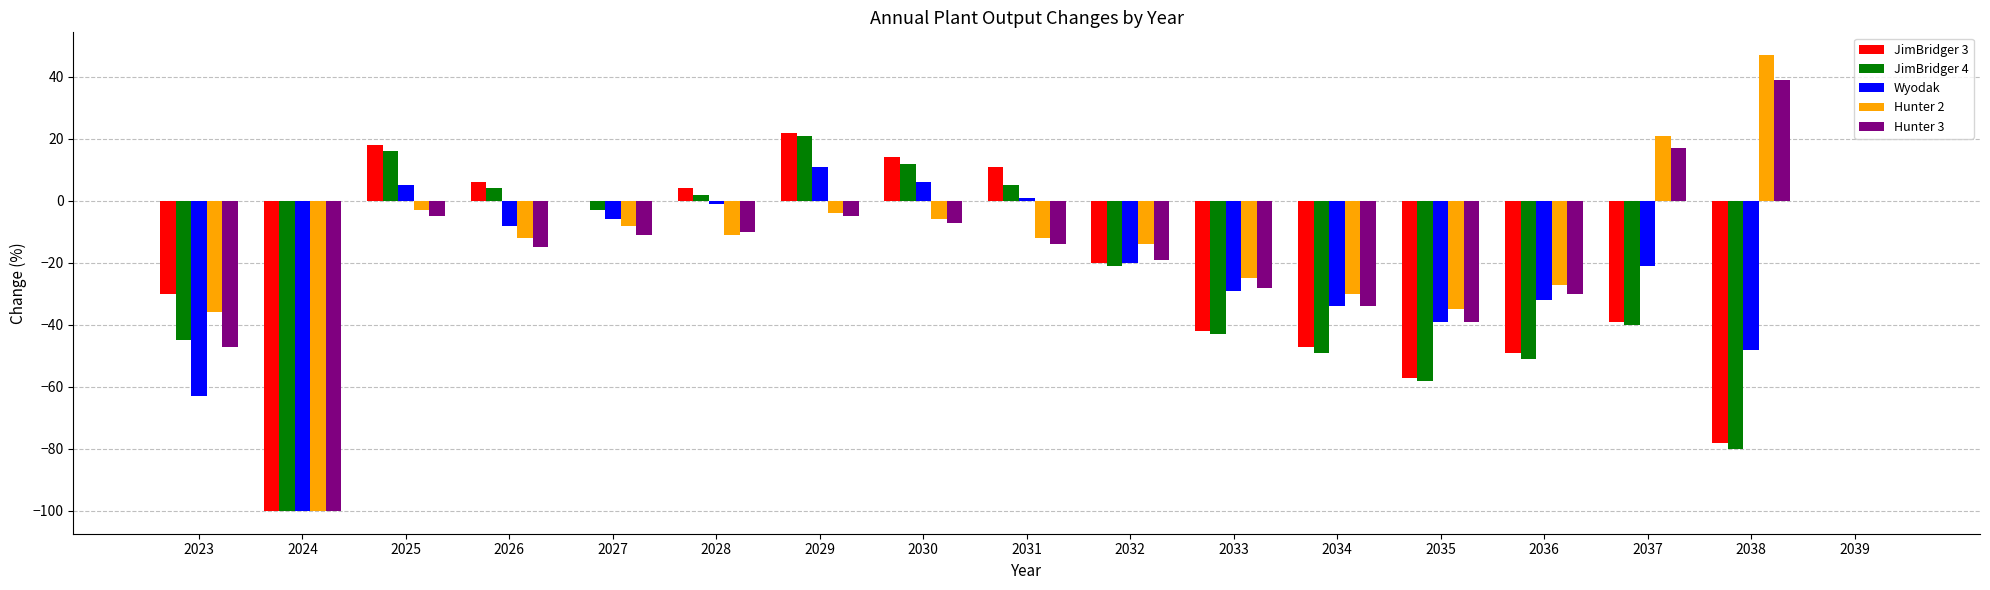

What is the total value across all series at 2033?

-167